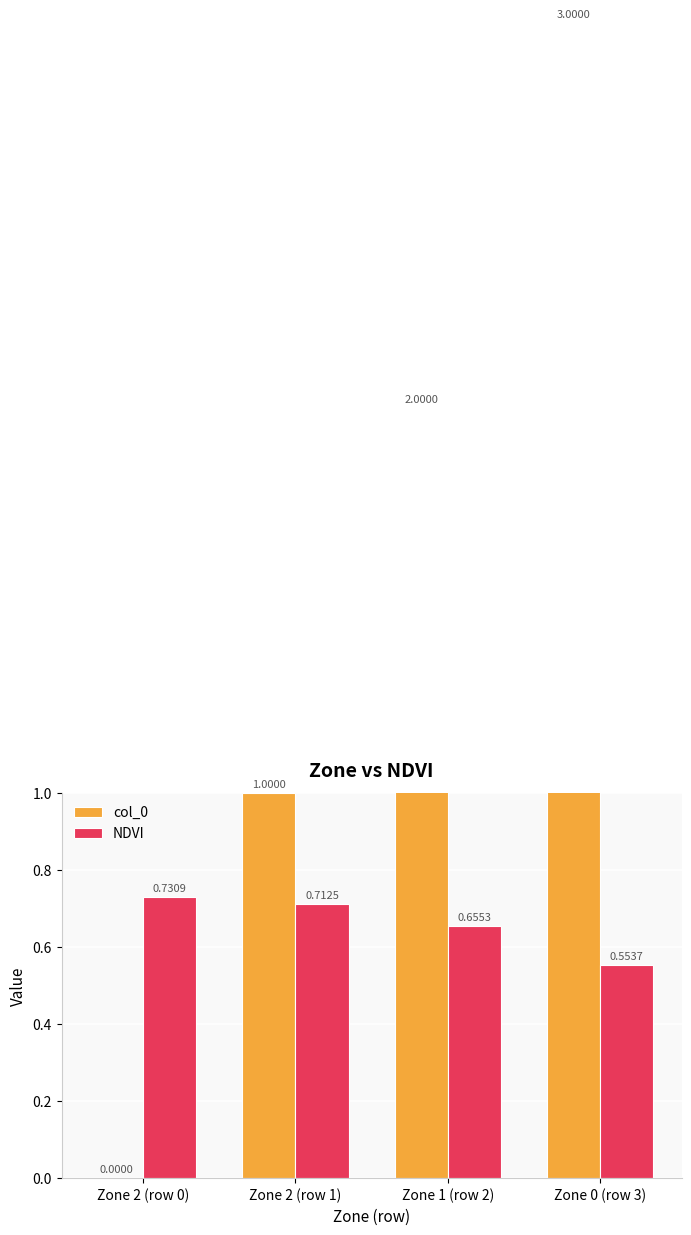

What is the total value across all series at Zone 0 (row 3)?

3.6